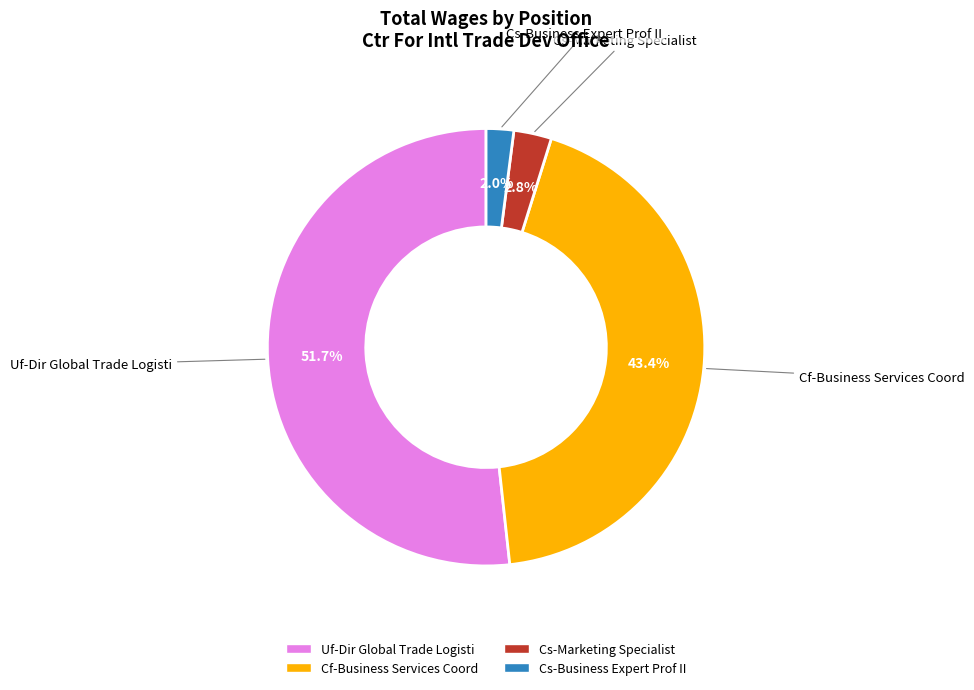

Count the number of slices in the pie.

4